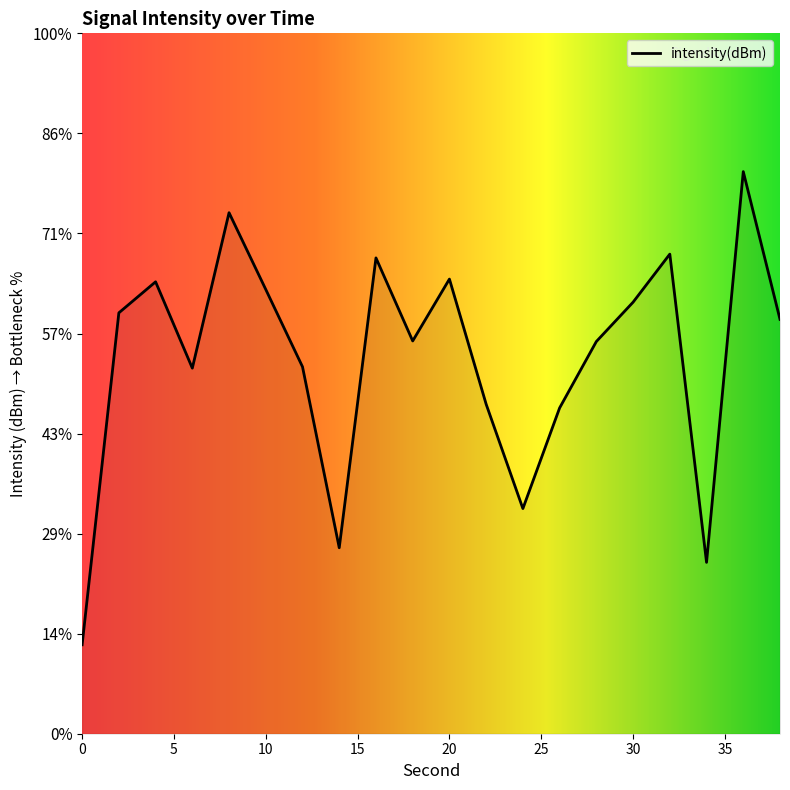

What value does the data have at 16?

-126.2